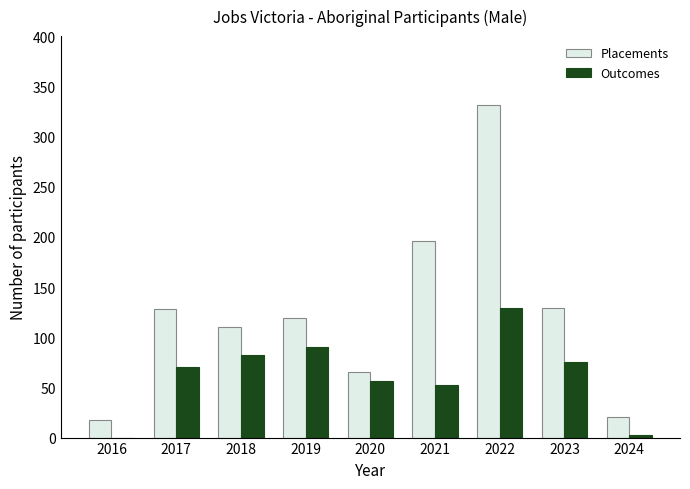

At which label does Outcomes reach its peak?

2022